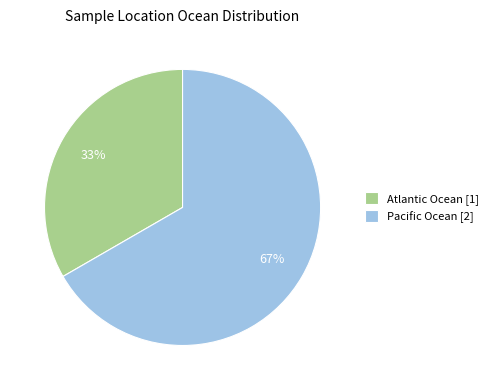

Count the number of slices in the pie.

2